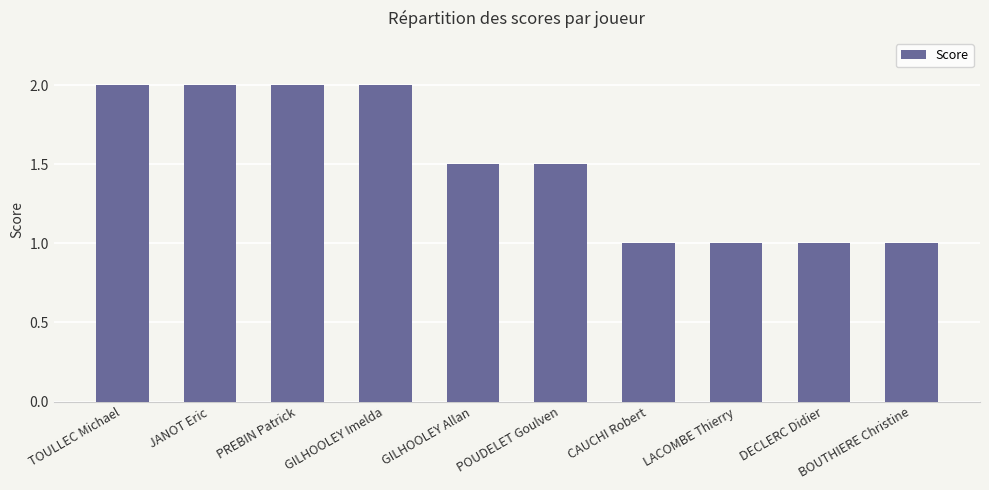

Reading right to left, what are all the values shown in this chart?

1.0	1.0	1.0	1.0	1.5	1.5	2.0	2.0	2.0	2.0